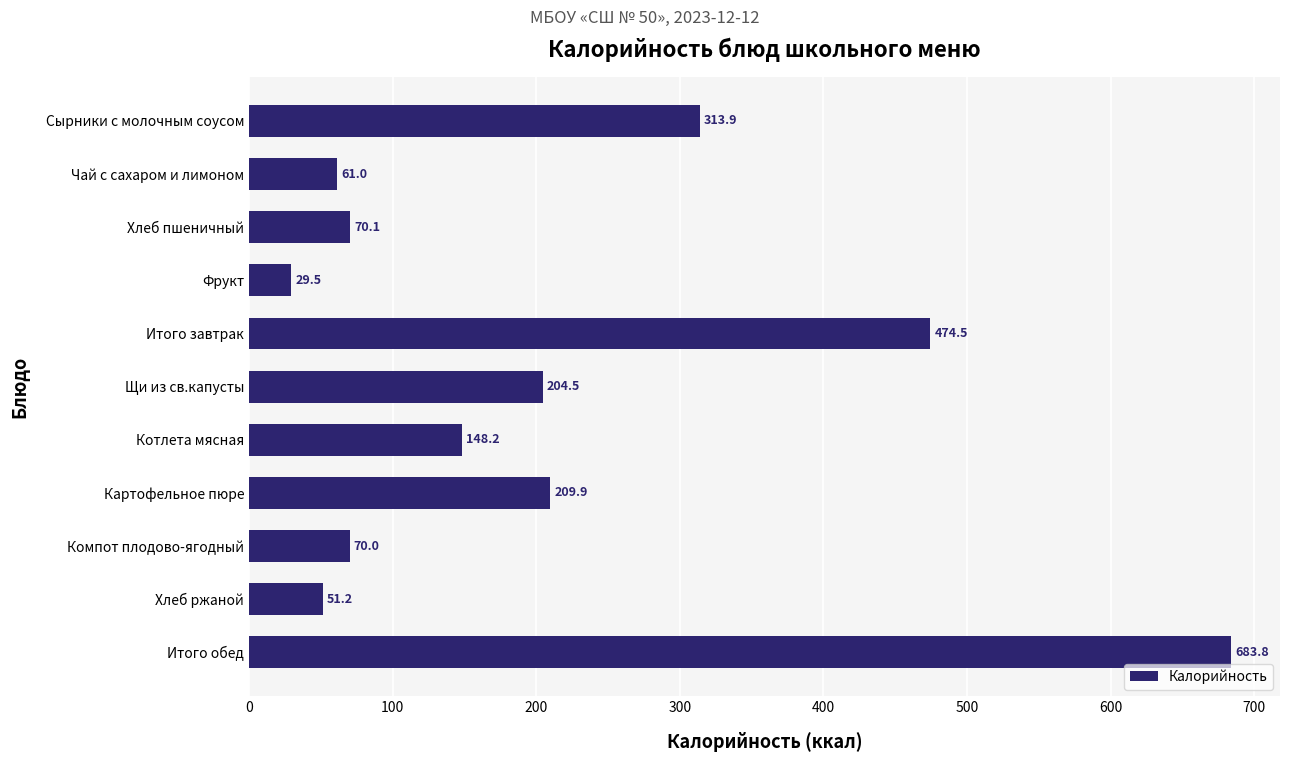

Which has a higher value, Картофельное пюре or Хлеб пшеничный?

Картофельное пюре